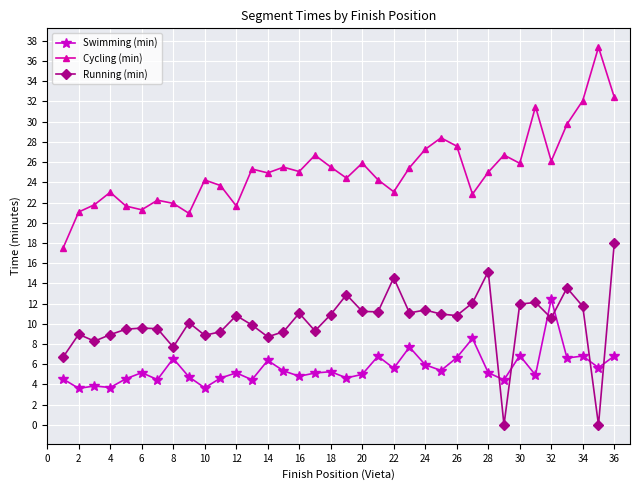

True or false: Cycling (min) and Running (min) cross at least once.

False